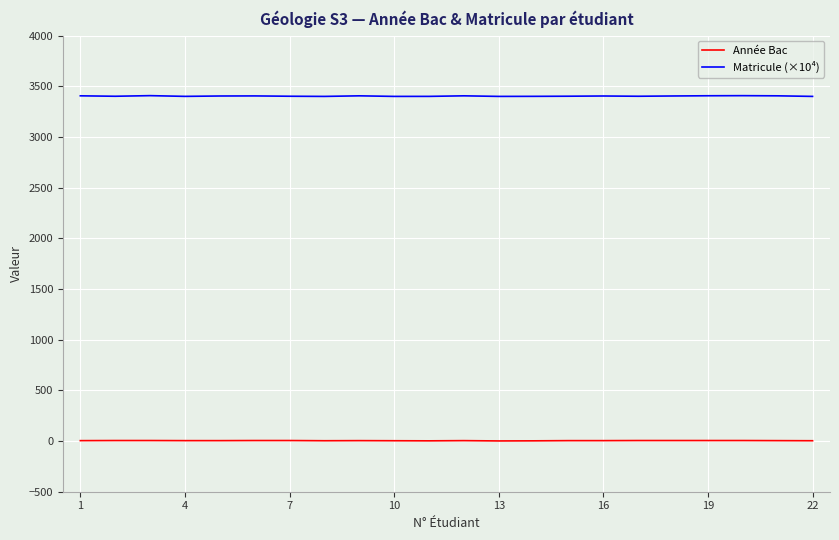

At how many categories does at least one series exceed 273?

22